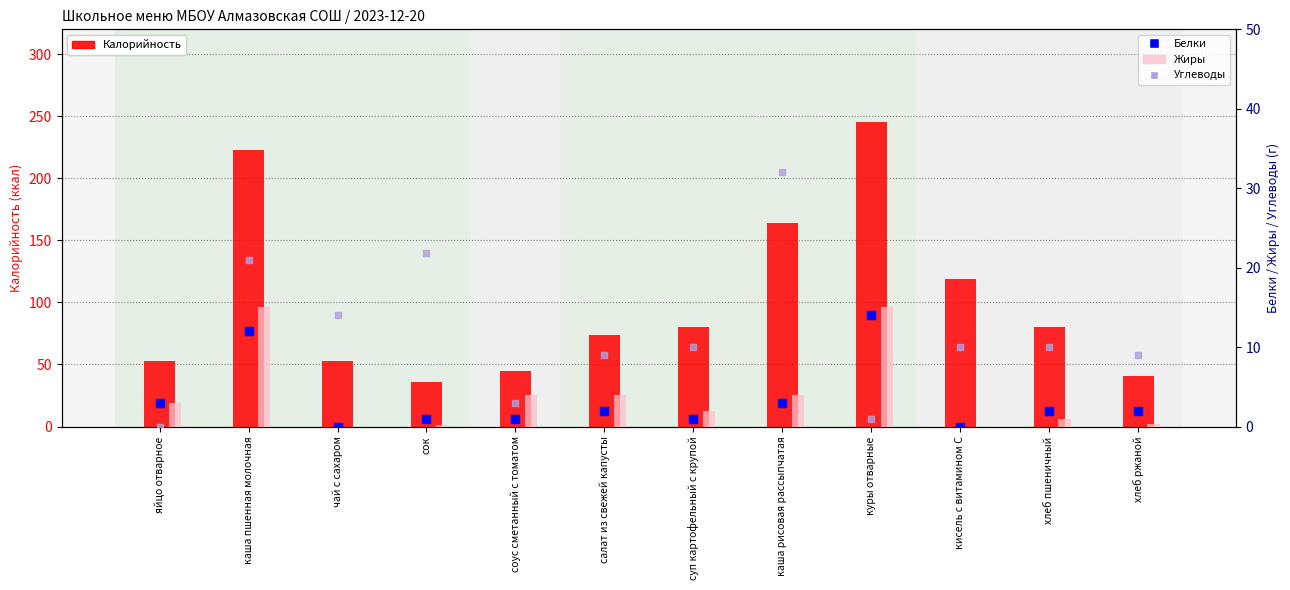

What are all the series names shown in the legend?

Калорийность, Жиры, Белки, Углеводы